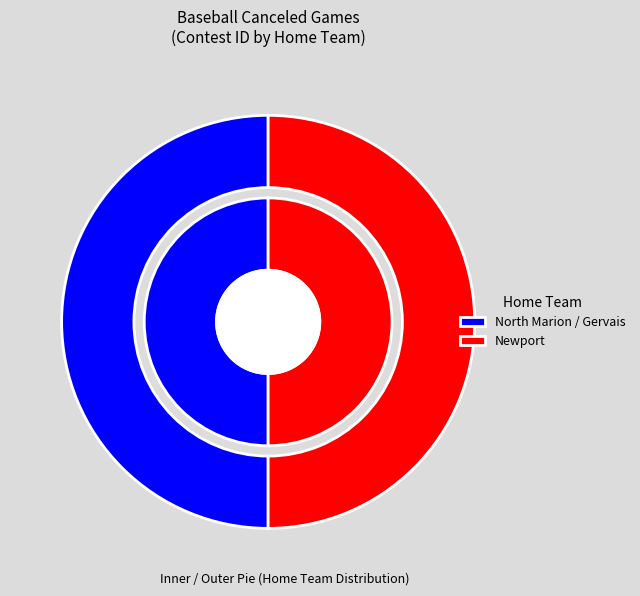

Rank the categories by value from highest to lowest.

Newport, North Marion / Gervais